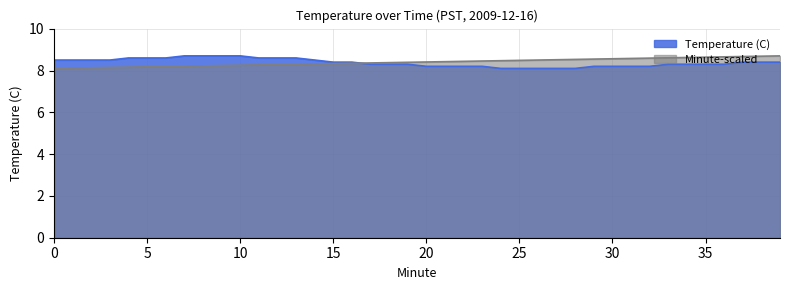

The value of Minute-scaled at 13 is 8.3. True or false?

True